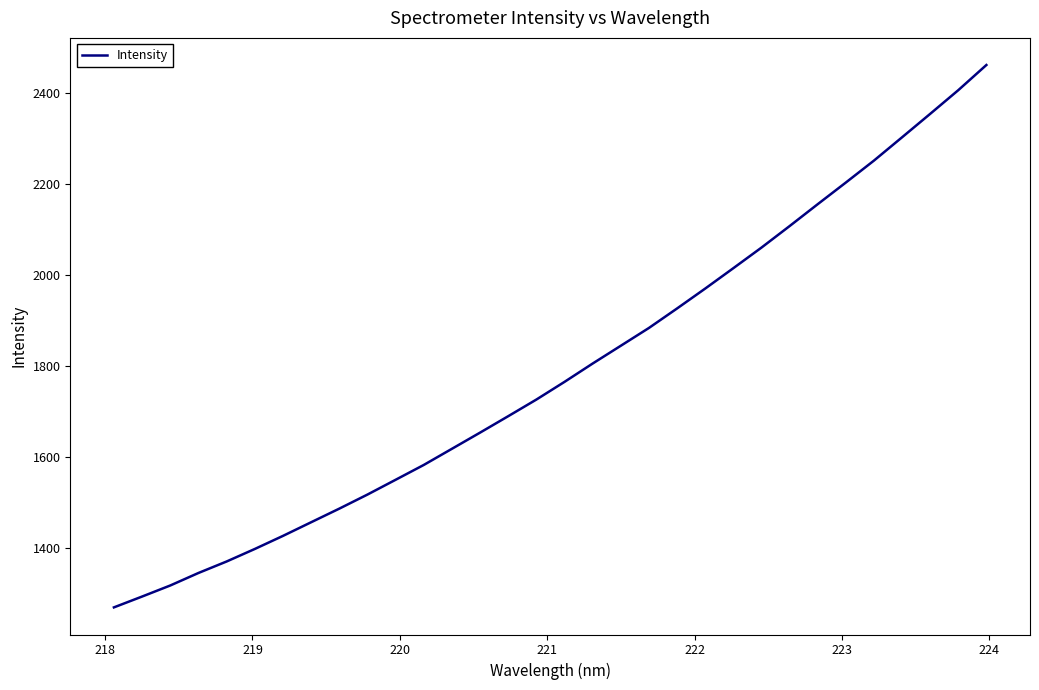

What is the difference between the maximum and minimum values?

1192.7